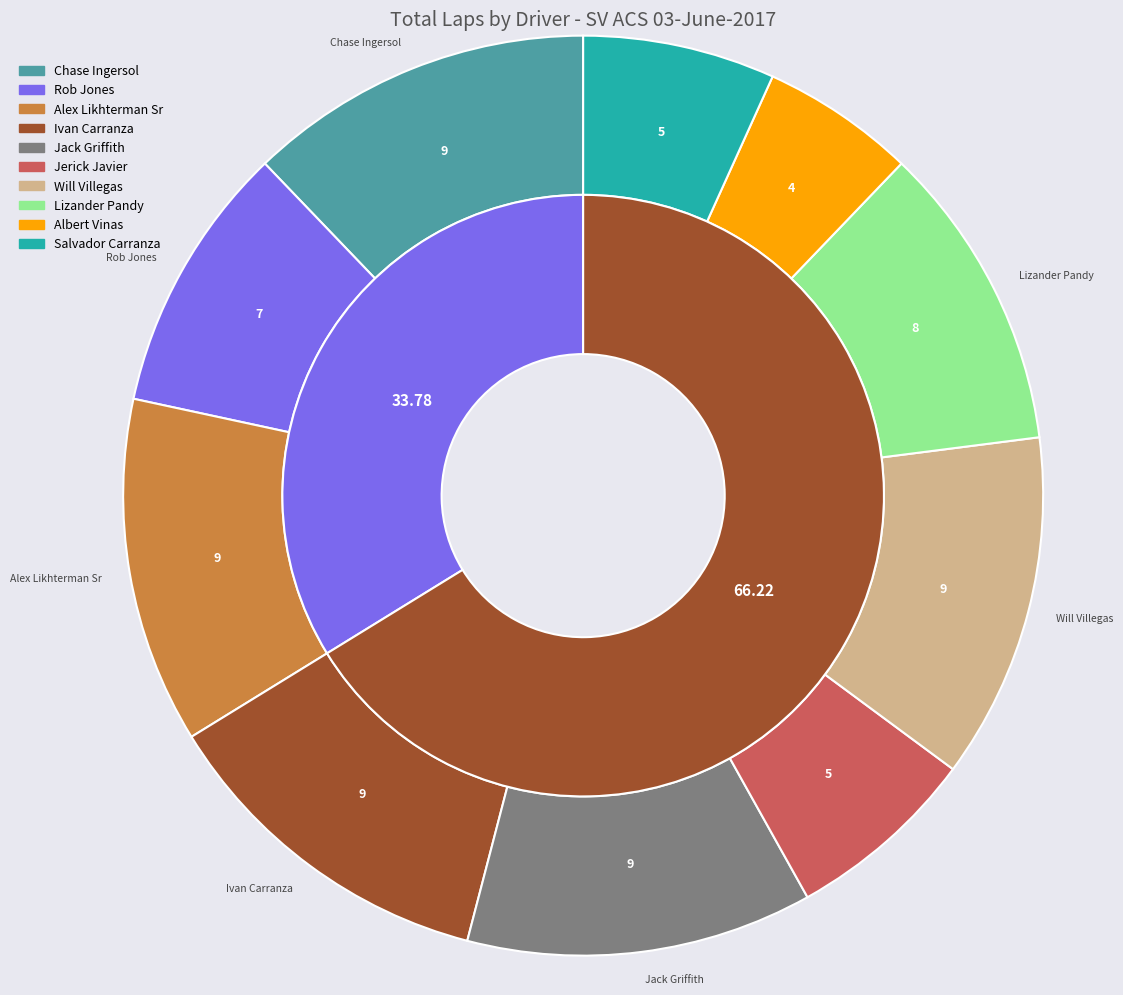

Which has a higher value, Albert Vinas or Rob Jones?

Rob Jones